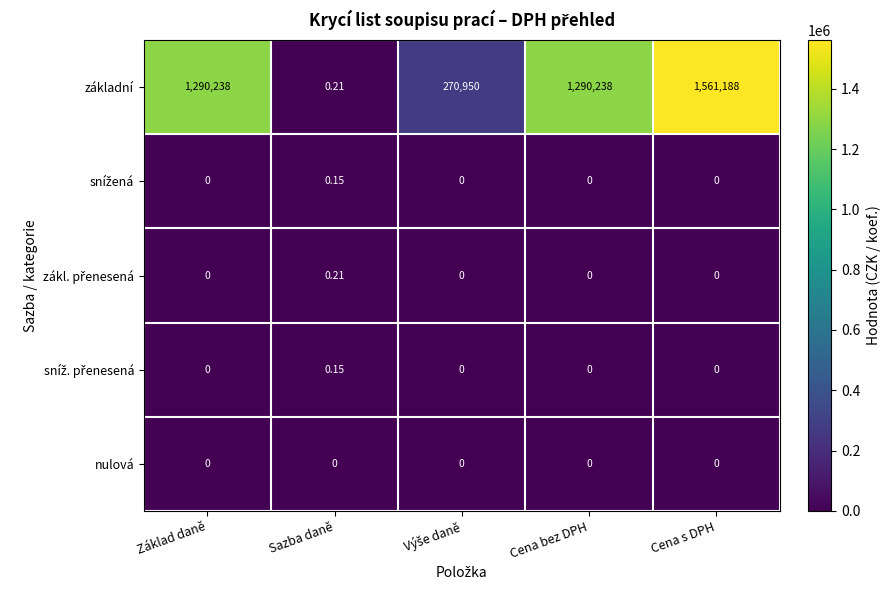

Which series has the largest range (max minus min)?

základní